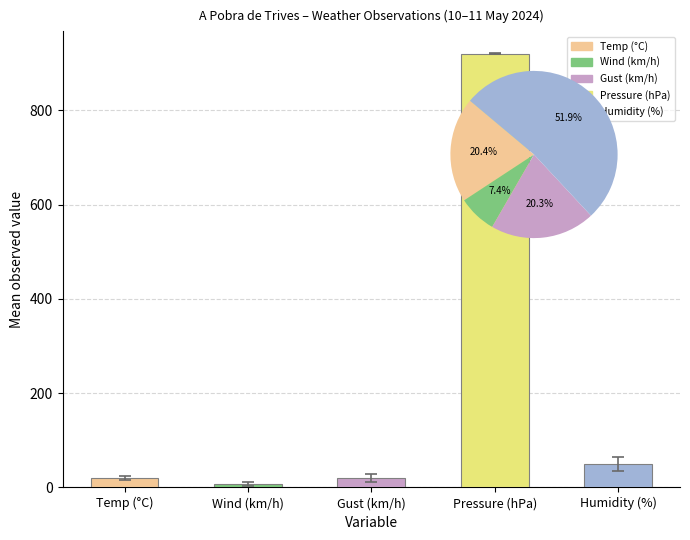

What is the highest value of the Presión (hPa) series?

921.7